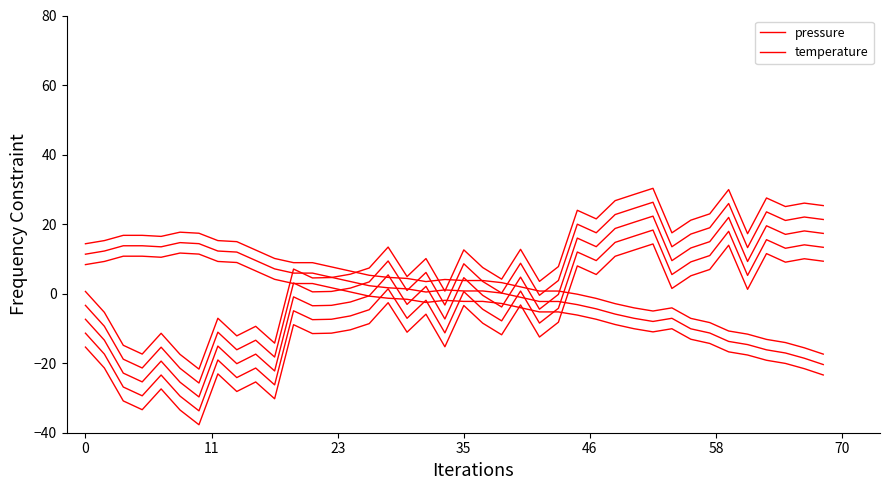

How many lines are shown in the chart?

2